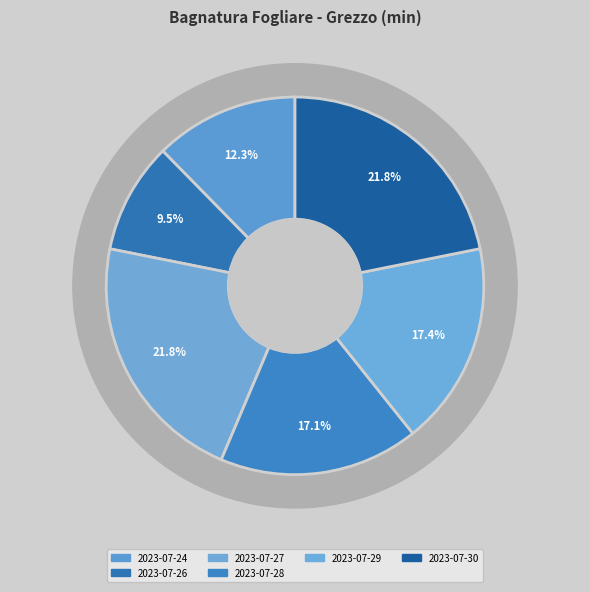

What is the ratio of the value at 2023-07-29 to the value at 2023-07-30?

0.8